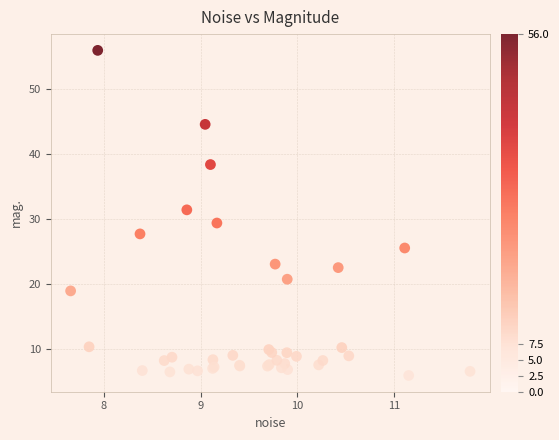

What Y value in the scatter plot is closest to 30?

29.4